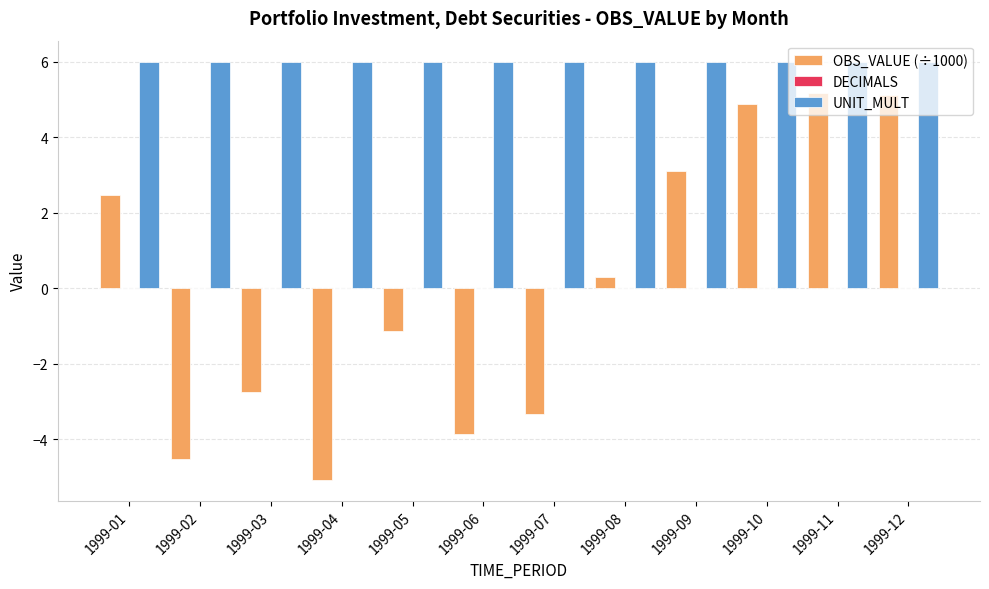

What is the sum of the UNIT_MULT values at 1999-04 and 1999-10?

12.0